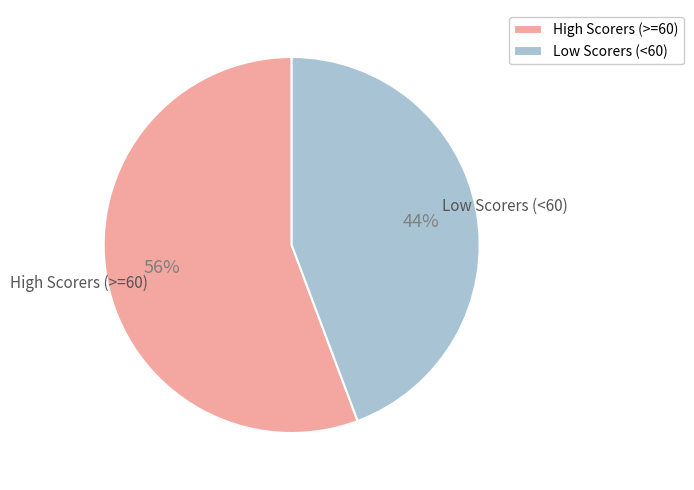

How many segments does this pie chart have?

2